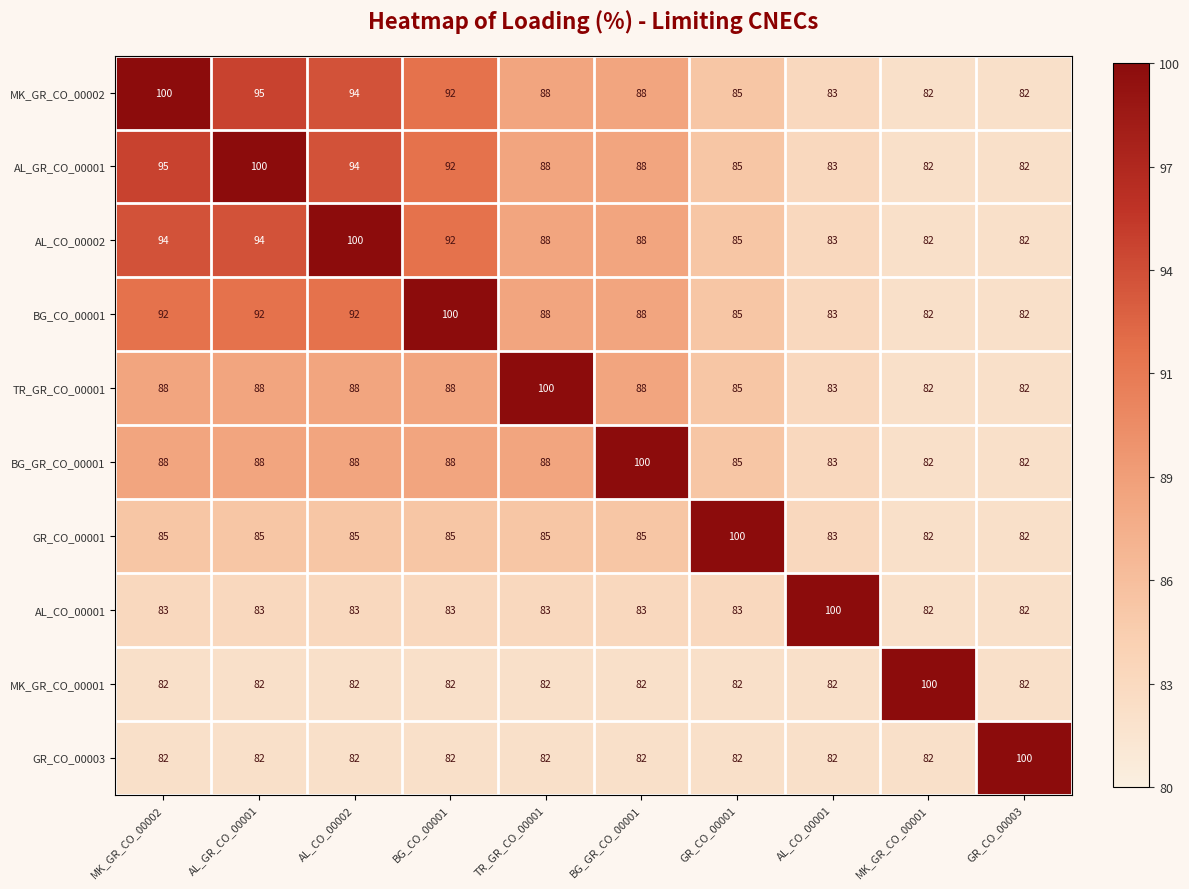

At which label is AL_CO_00002 closest to 91?

BG_CO_00001